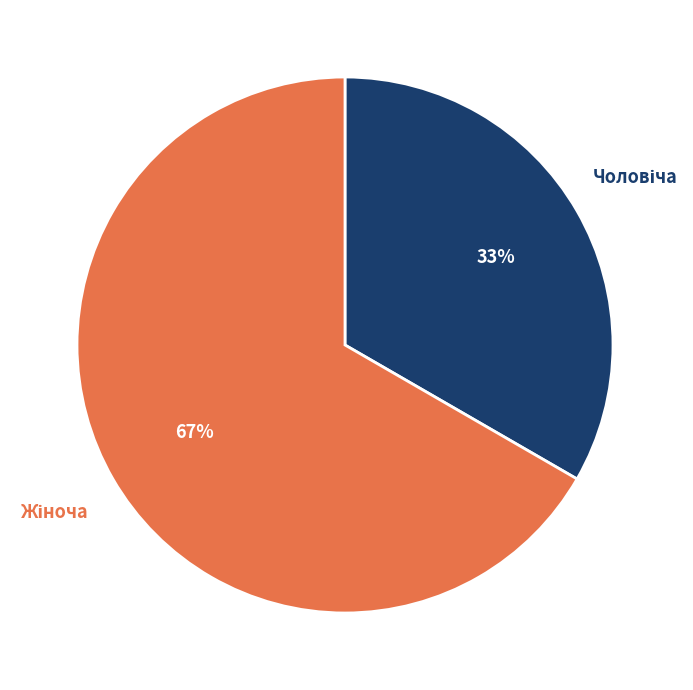

Is there a majority slice in this chart?

Yes